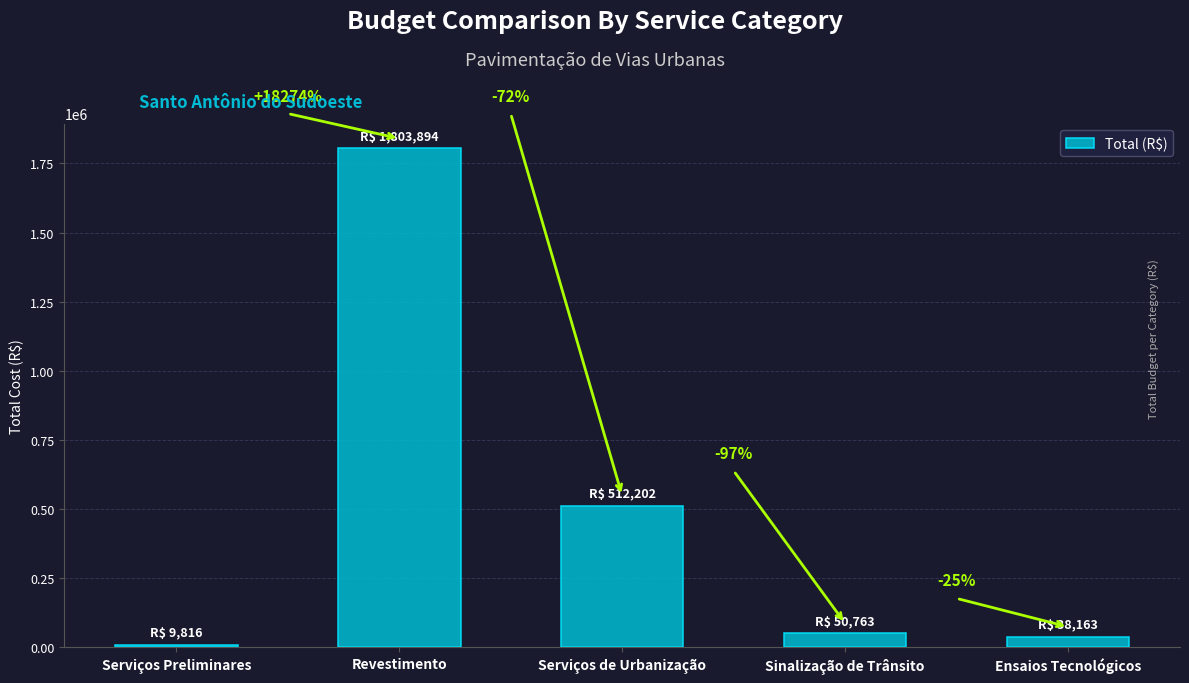

What is the change in value from Revestimento to Ensaios Tecnológicos?

-1765730.9